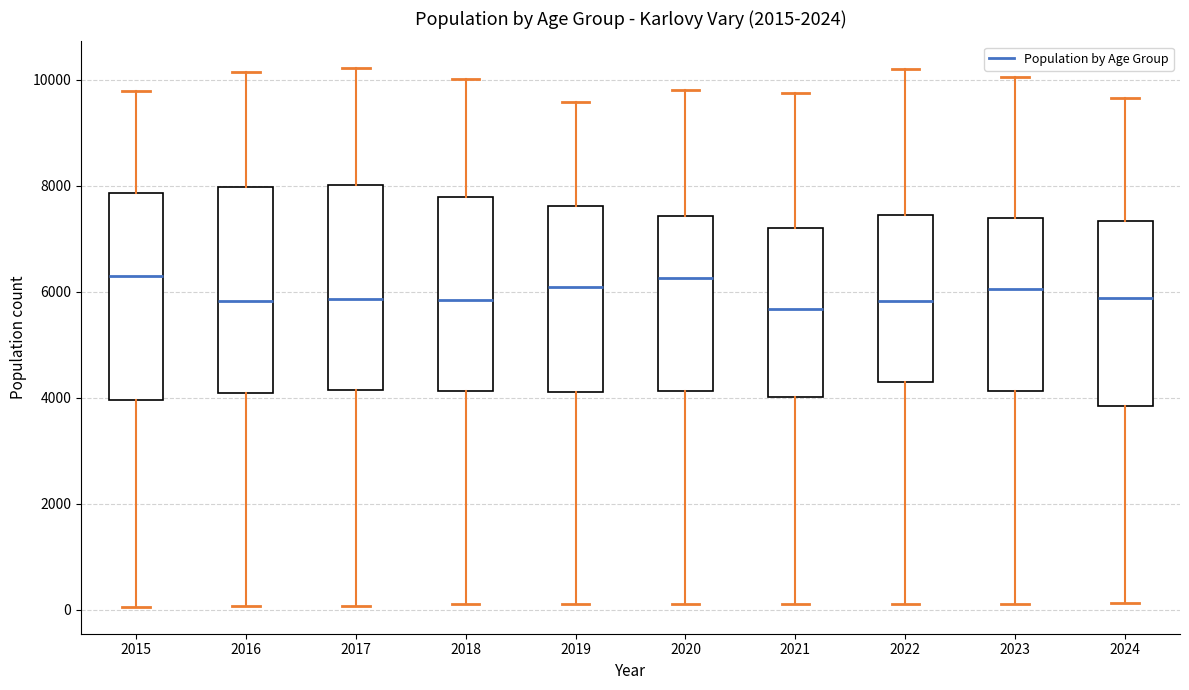

Reading left to right, transcribe this box plot: for each box, give where its median line is, the range the box spans, and where its two whiskers end, as read against the y-axis. The values are not printed on the chart, so give them approximately, as read against the axis.

2015: median 6200, box 4000 to 7800, whiskers 0 to 9800
2016: median 5800, box 4200 to 8000, whiskers 0 to 10200
2017: median 5800, box 4200 to 8000, whiskers 0 to 10200
2018: median 5800, box 4200 to 7800, whiskers 200 to 10000
2019: median 6000, box 4200 to 7600, whiskers 200 to 9600
2020: median 6200, box 4200 to 7400, whiskers 200 to 9800
2021: median 5600, box 4000 to 7200, whiskers 200 to 9800
2022: median 5800, box 4400 to 7400, whiskers 200 to 10200
2023: median 6000, box 4200 to 7400, whiskers 200 to 10000
2024: median 5800, box 3800 to 7400, whiskers 200 to 9600